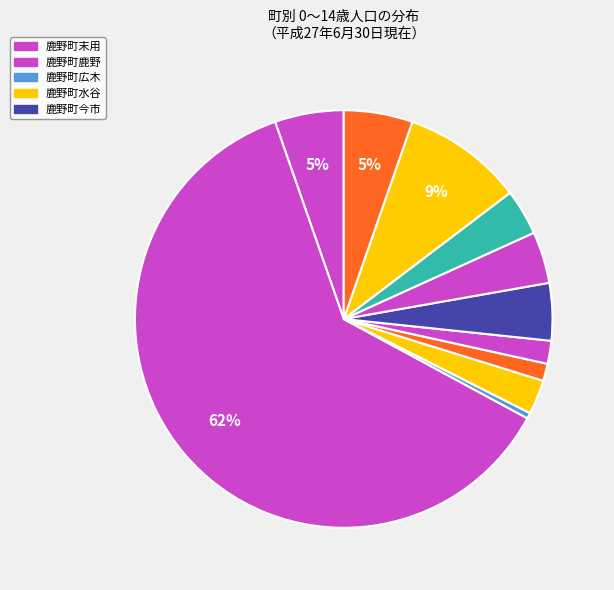

Count the number of slices in the pie.

11